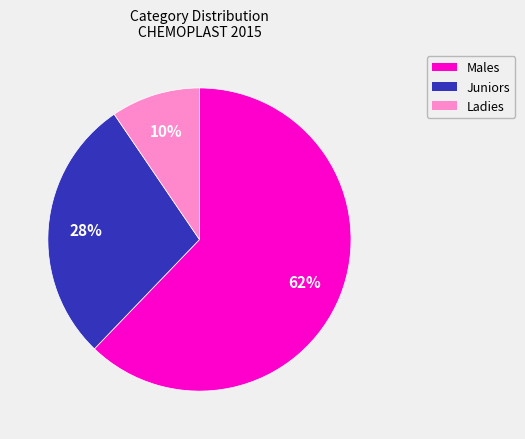

Does any single category account for the majority?

Yes